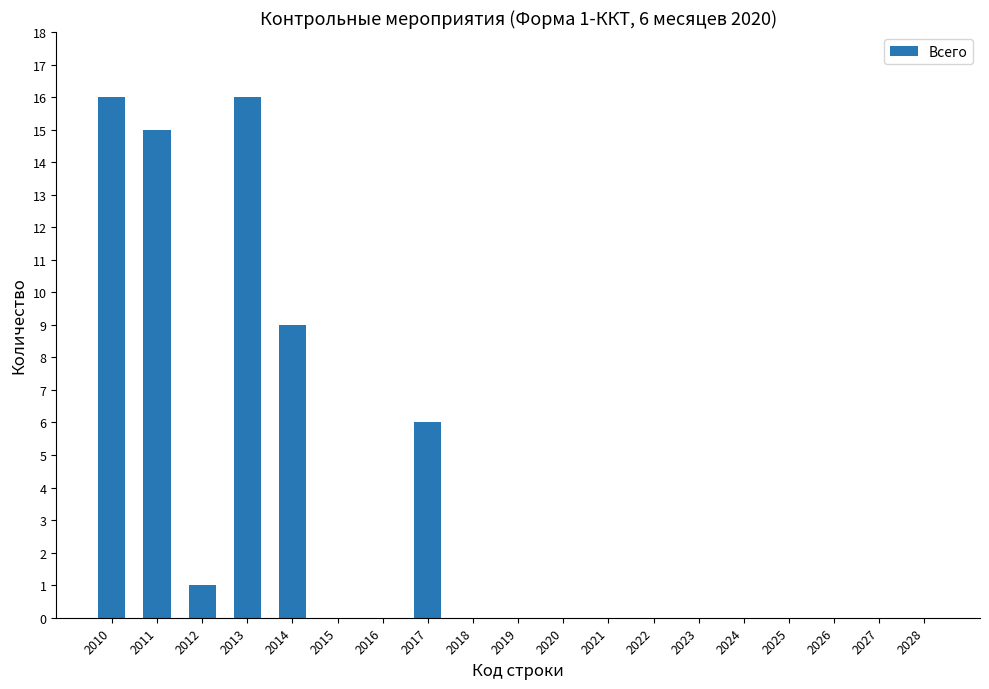

What is the sum of the values at 2012 and 2016?

1